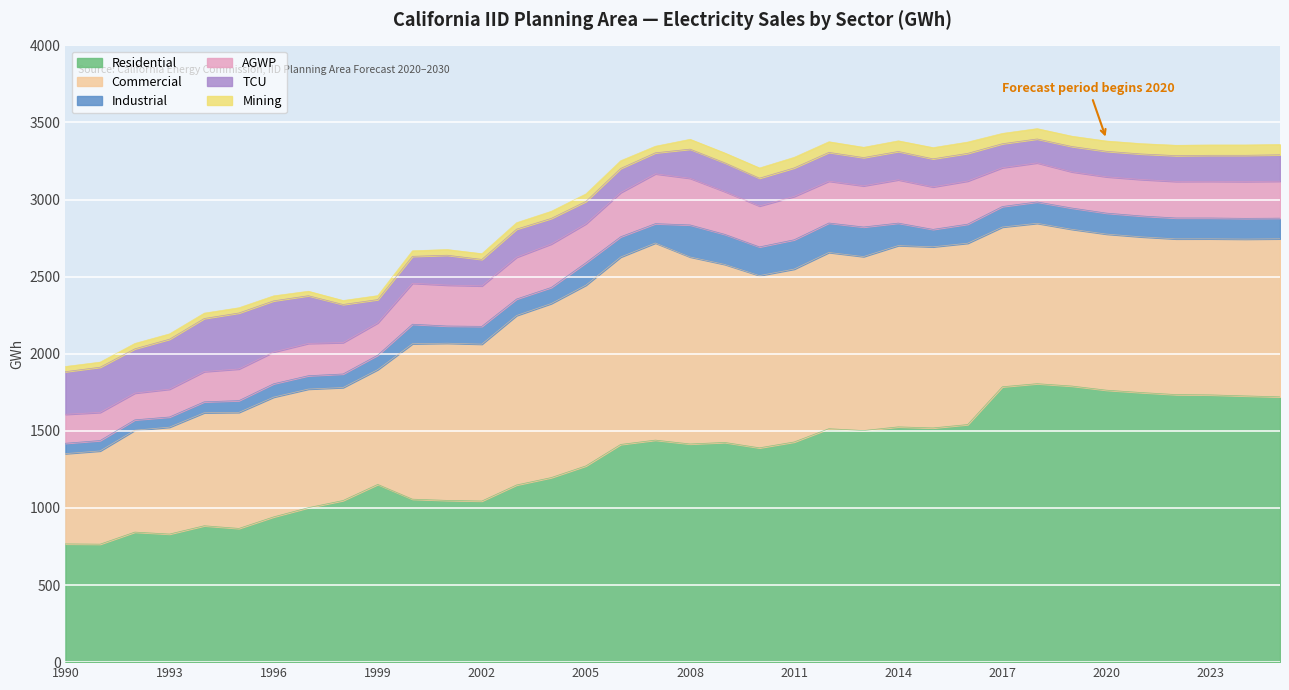

What value does the Industrial series have at 1997?

86.6